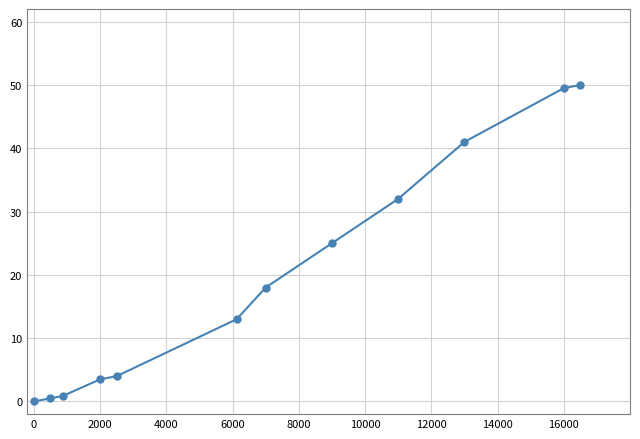

How many positive values are there?

11